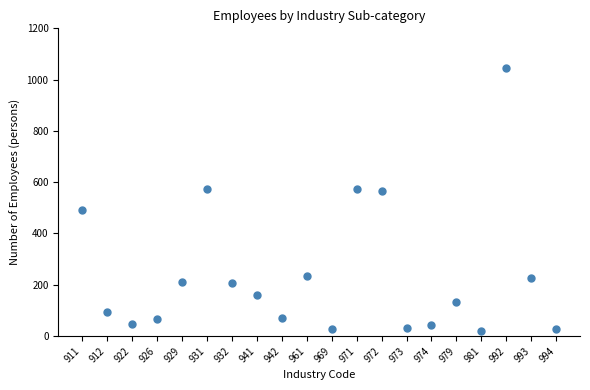

What is the range of Y values (max minus min)?

1028